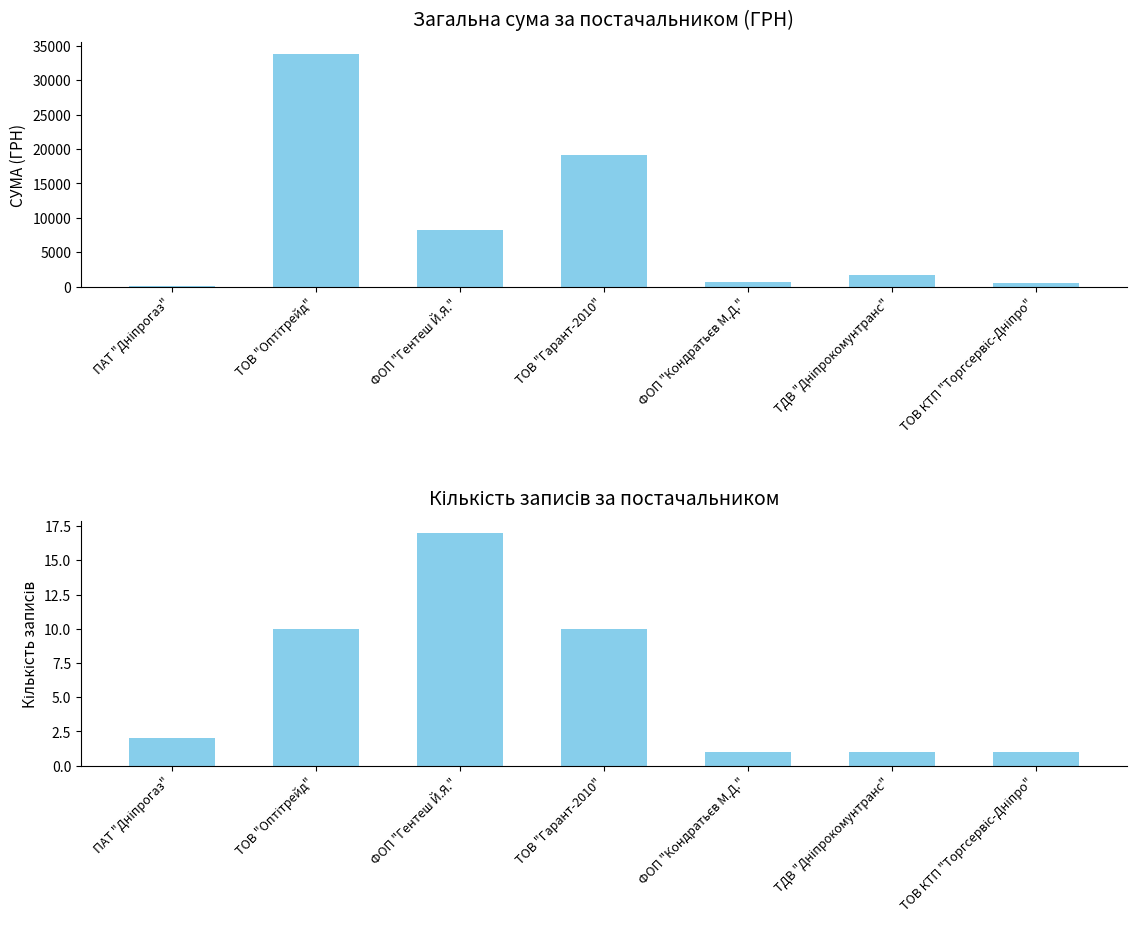

What is the difference between the highest and lowest values at ФОП "Гентеш Й.Я."?

8225.0